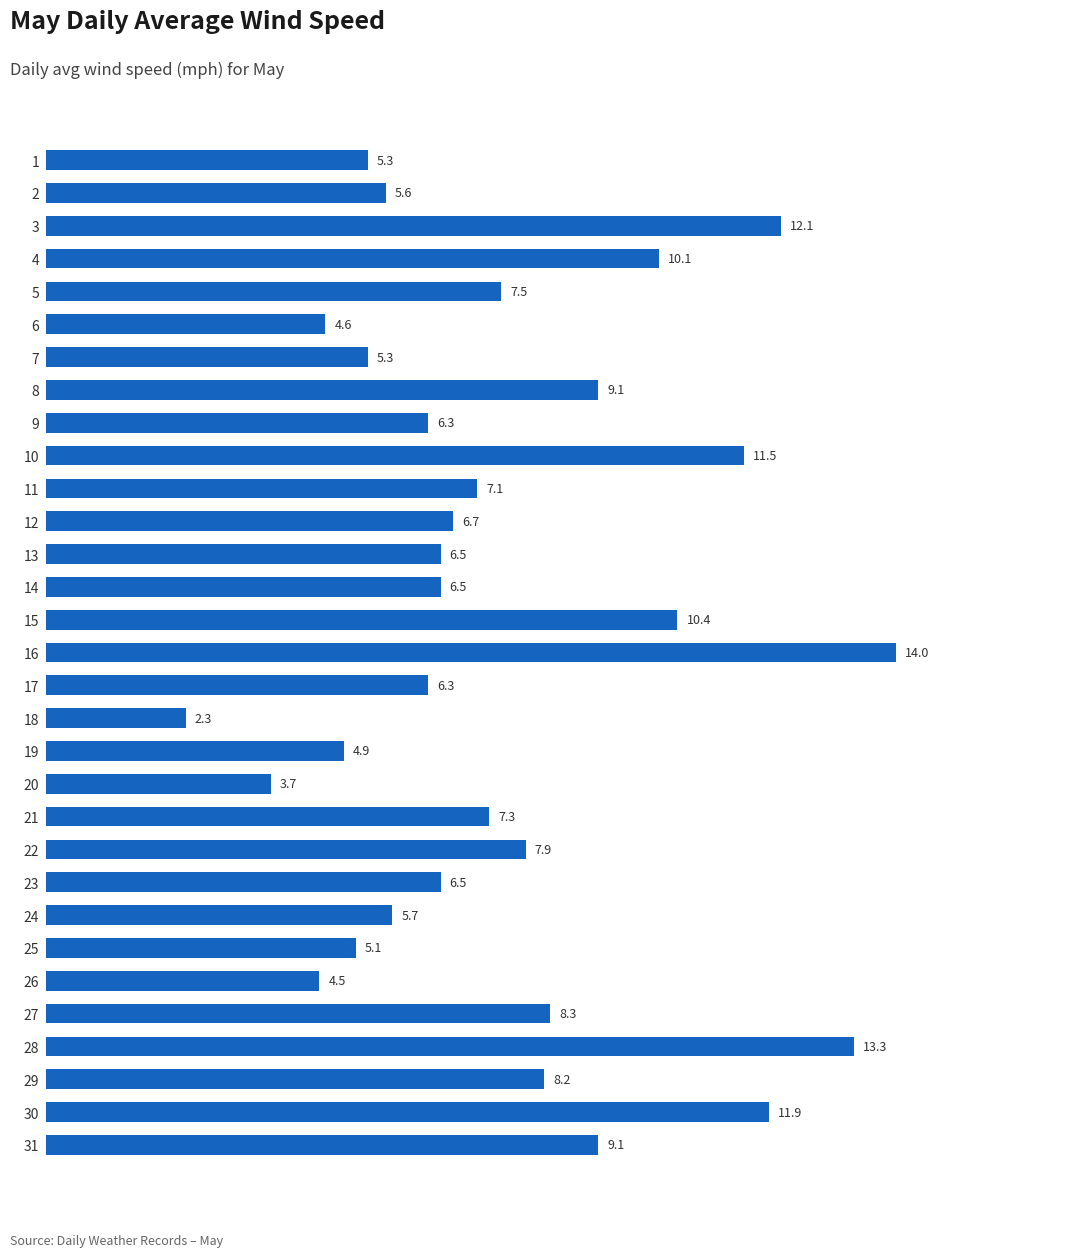

What is the sum of all values?

233.6